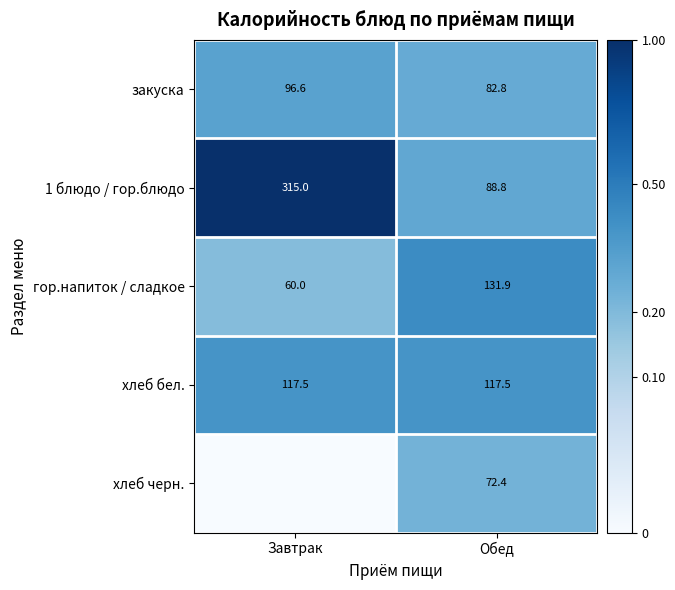

At how many categories does at least one series exceed 0?

2